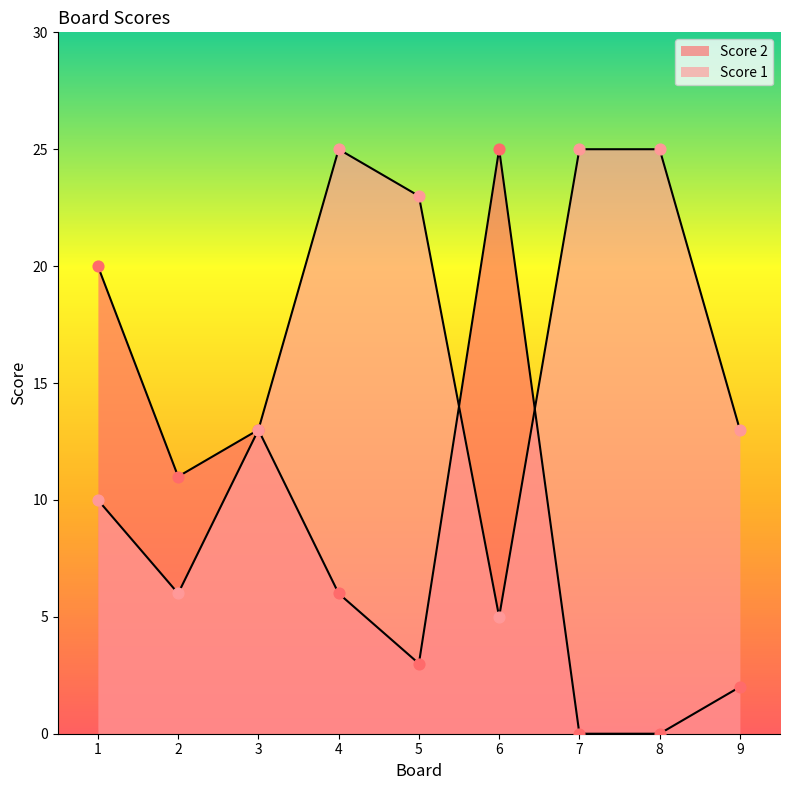

Which series has the largest Y range (max minus min)?

Score 2